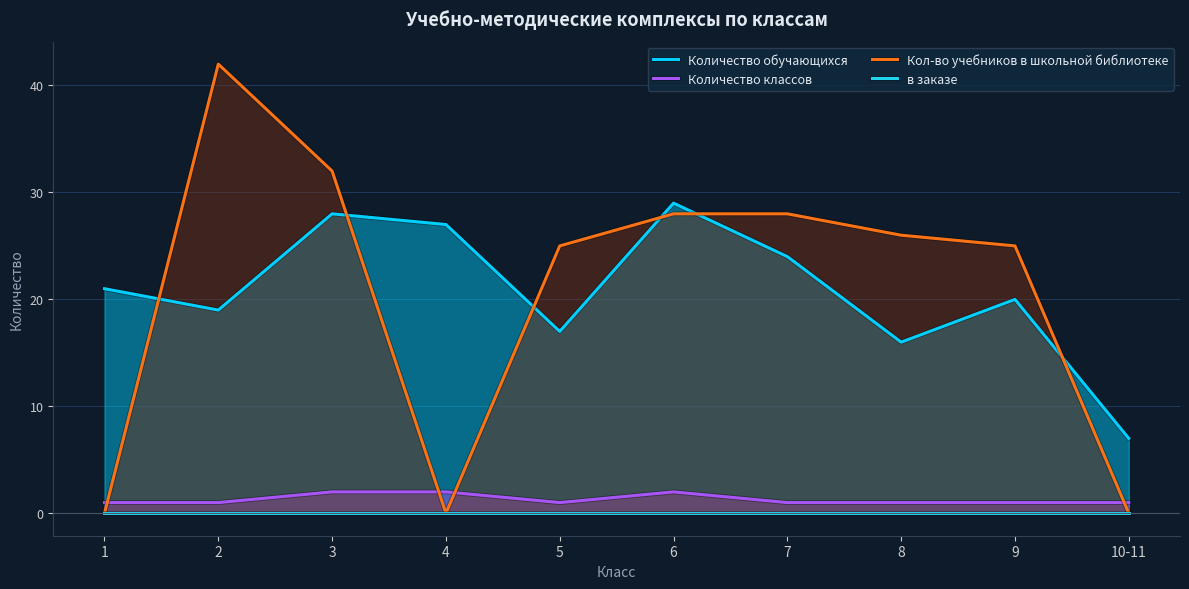

What are all the series names shown in the legend?

Количество обучающихся, Количество классов, Кол-во учебников в школьной библиотеке, в заказе